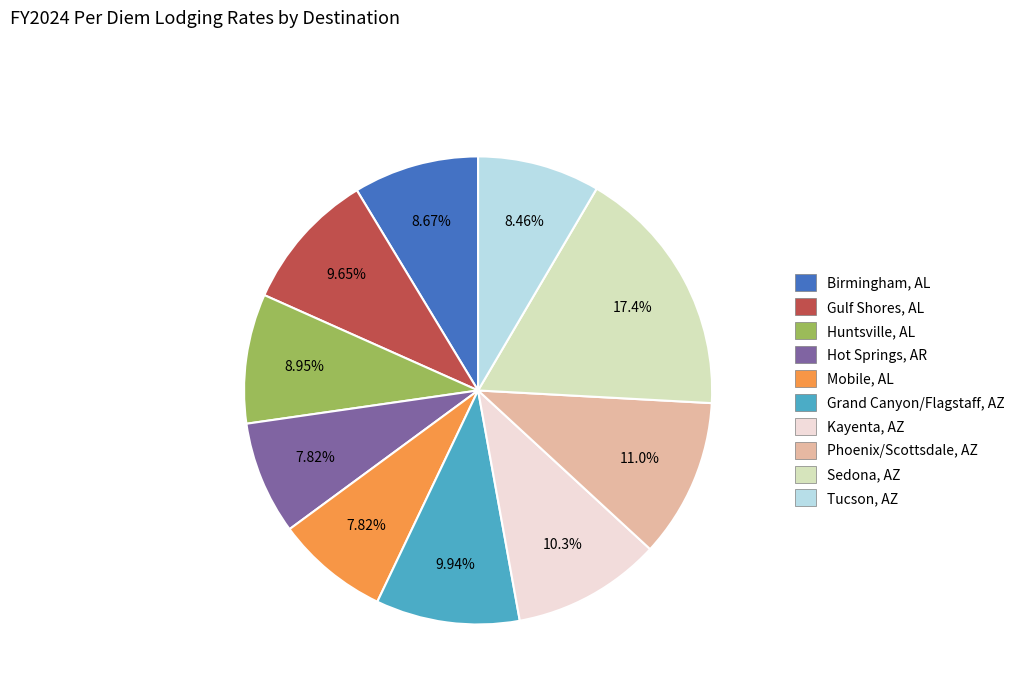

Combined, do Tucson, AZ and Phoenix/Scottsdale, AZ account for over 50%?

No